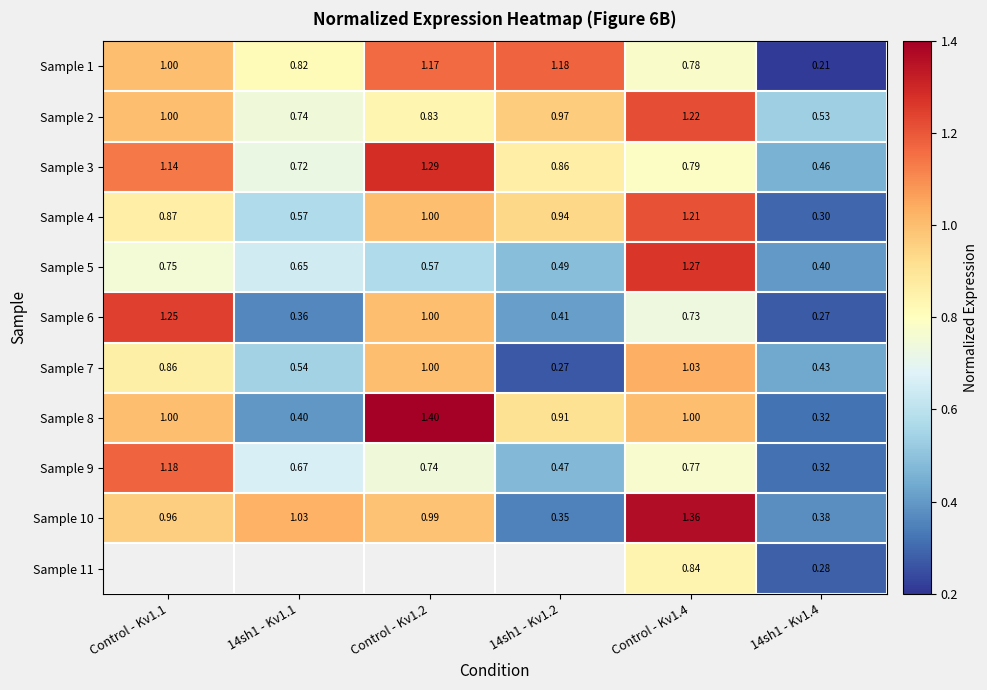

Where is Sample 1 nearest to the value 0?

14sh1 - Kv1.4